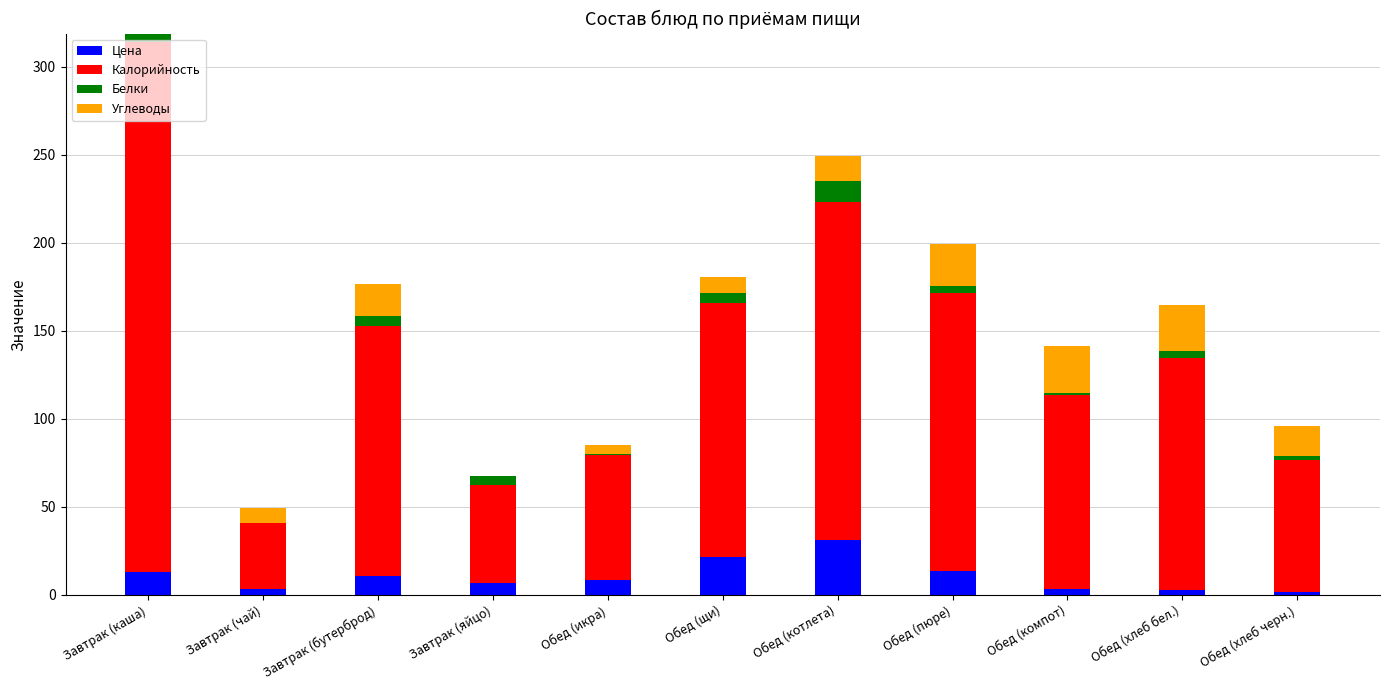

Are the bars horizontal?

No